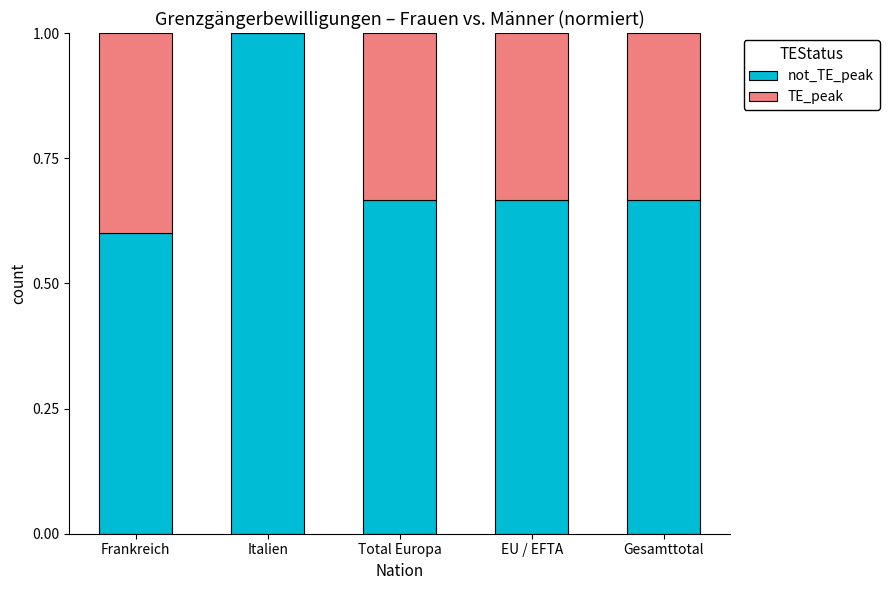

How many distinct data groups are displayed?

2